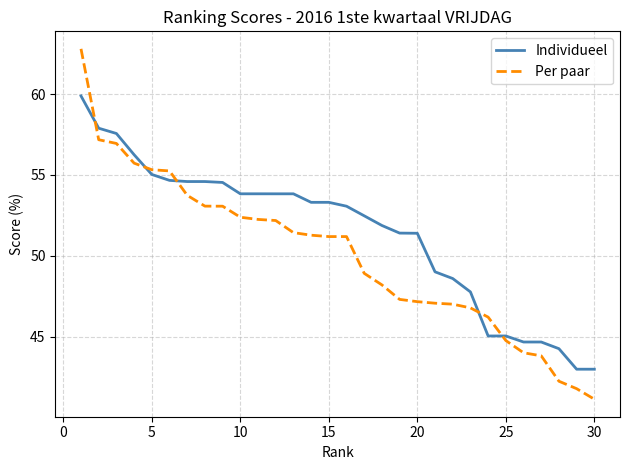

What is the difference between the maximum and minimum values in the Per paar series?

21.6